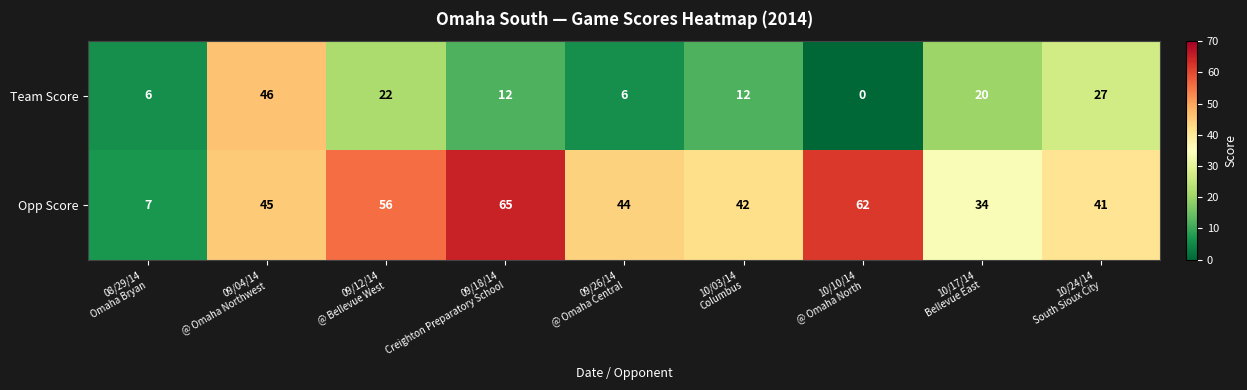

At which category does the chart reach its minimum across all series?

10/10/14
@ Omaha North